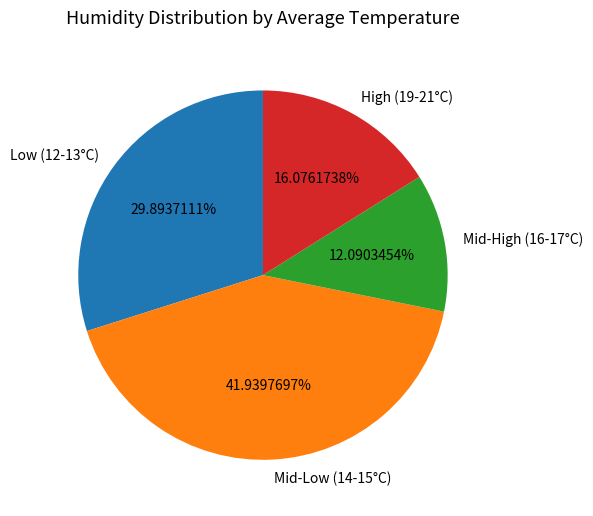

How many segments does this pie chart have?

4